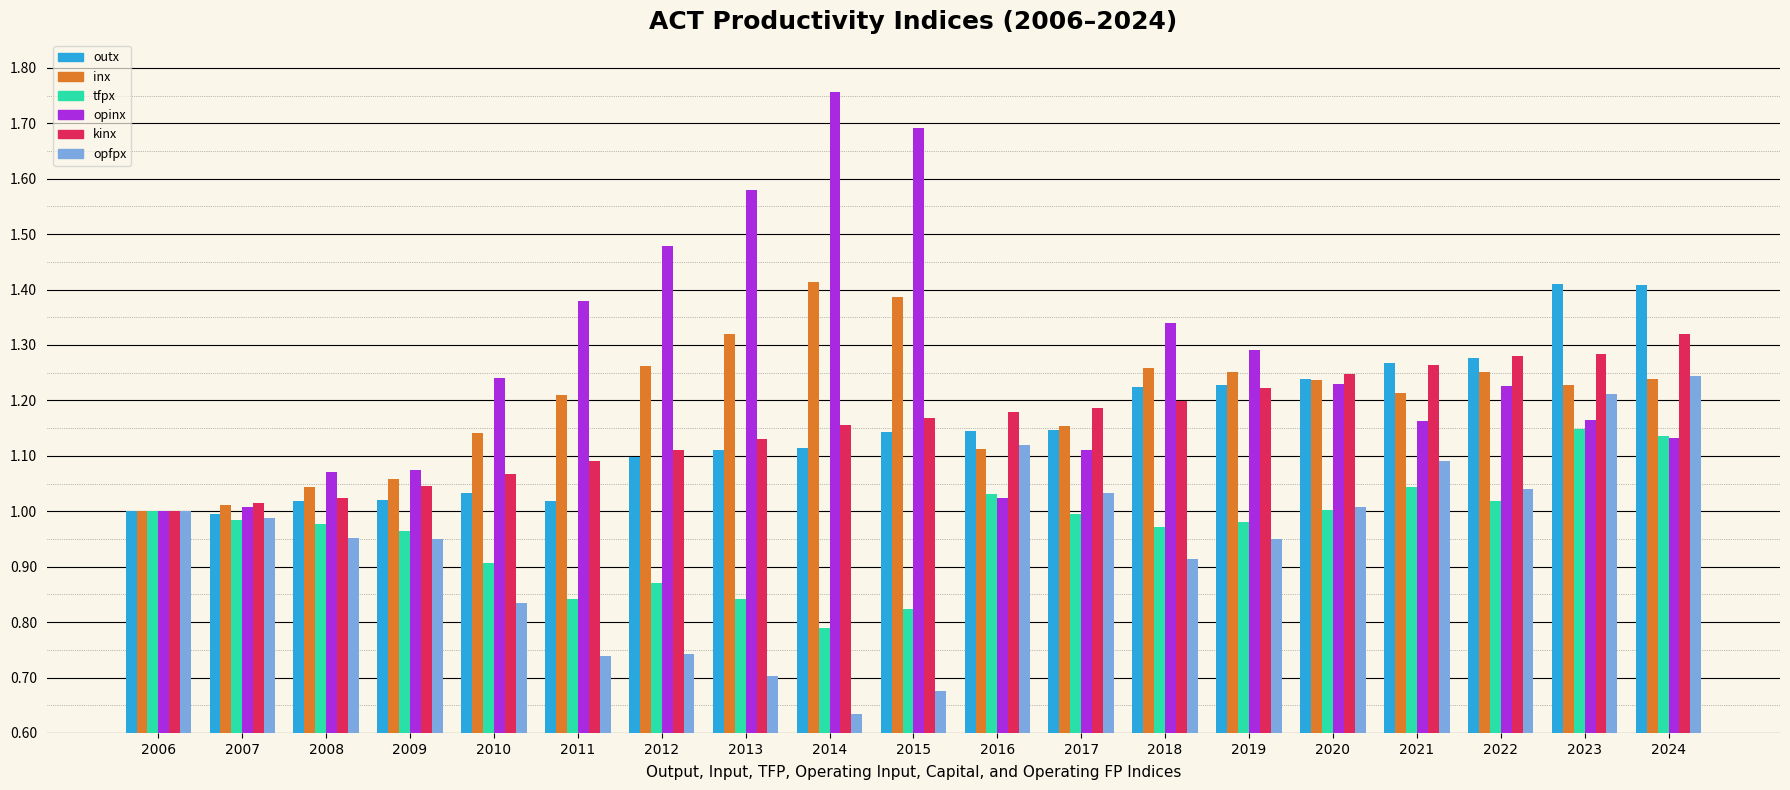

What is the sum of all inx values?

22.8